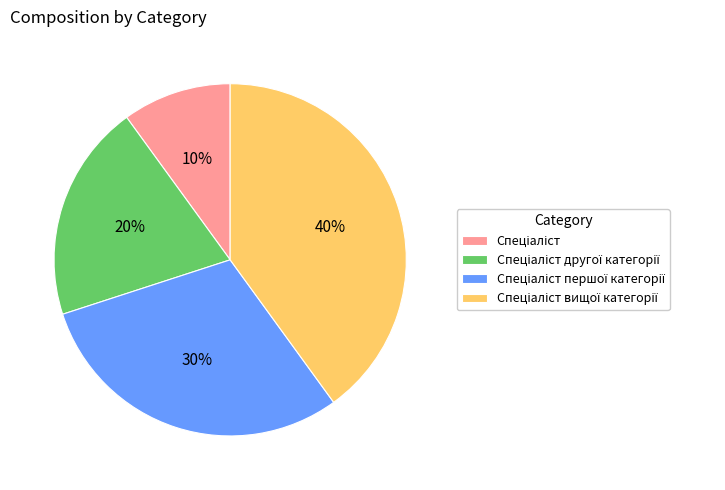

How many slices are in this pie chart?

4